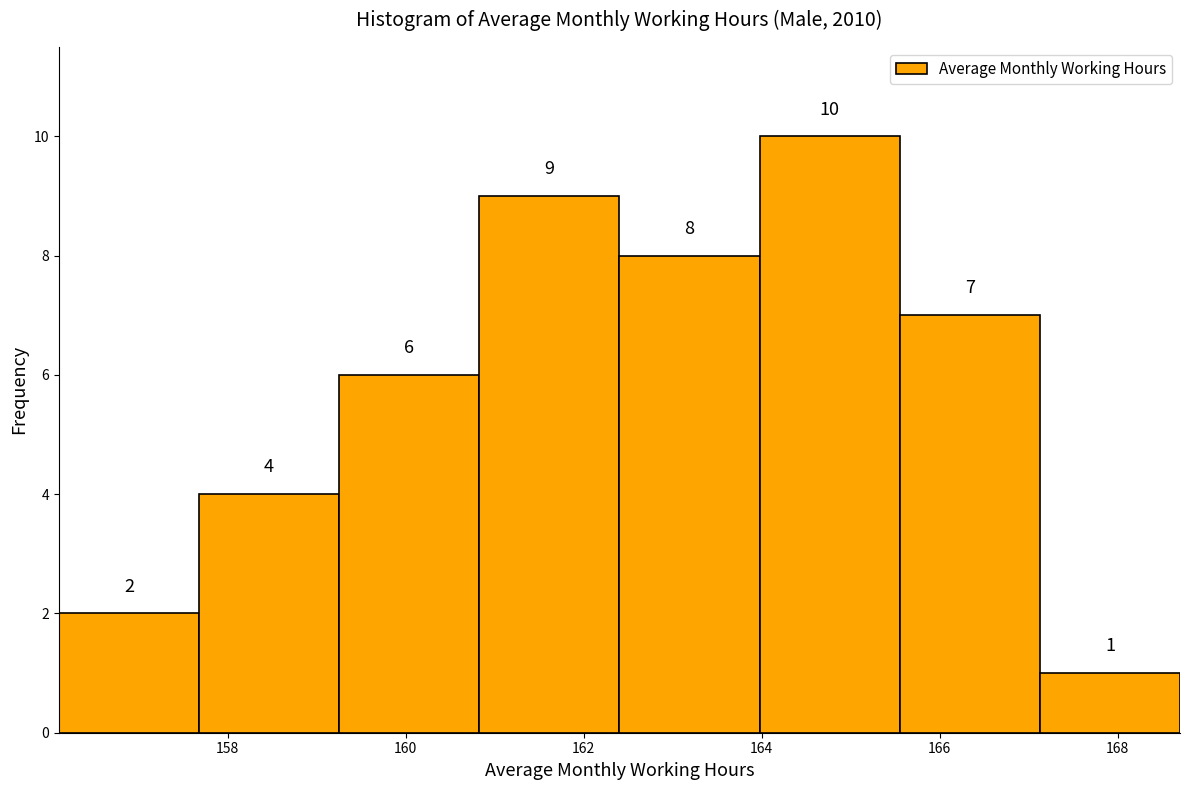

Over which range of the x-axis is the bar tallest?

164.0 to 165.6